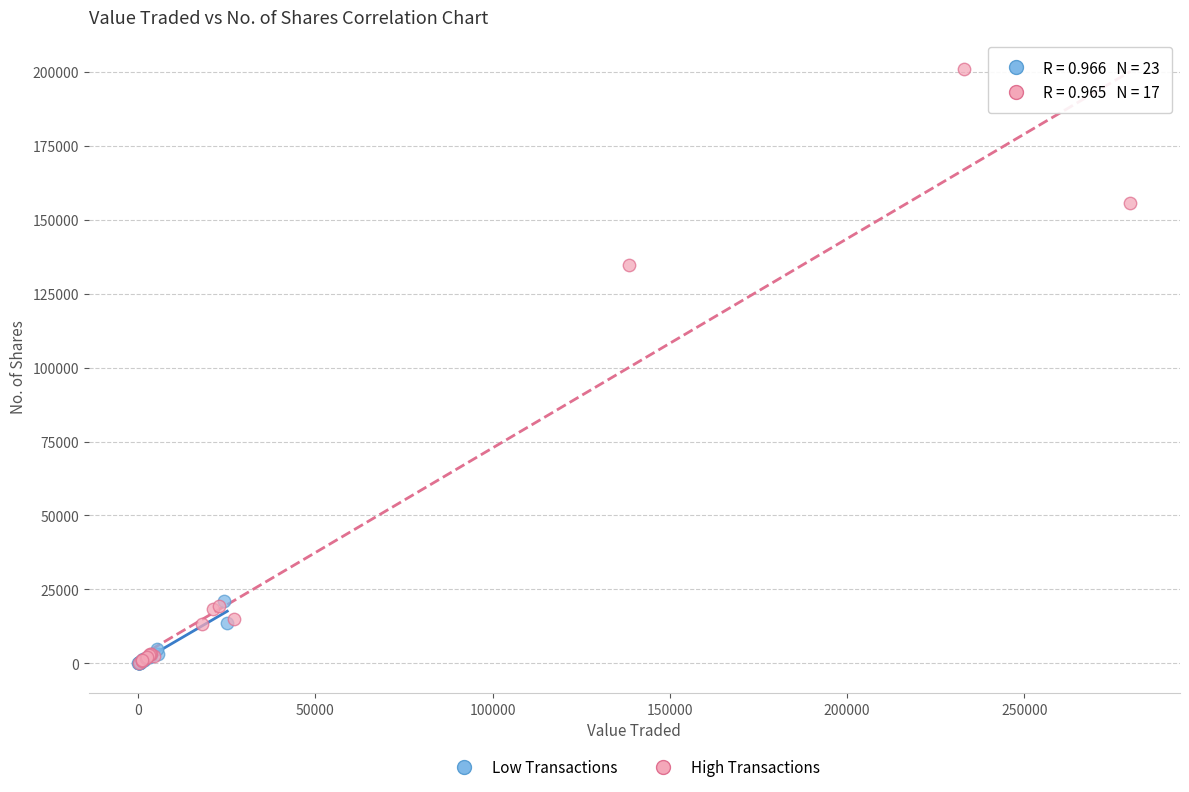

Which series contains the highest Y value?

High Transactions